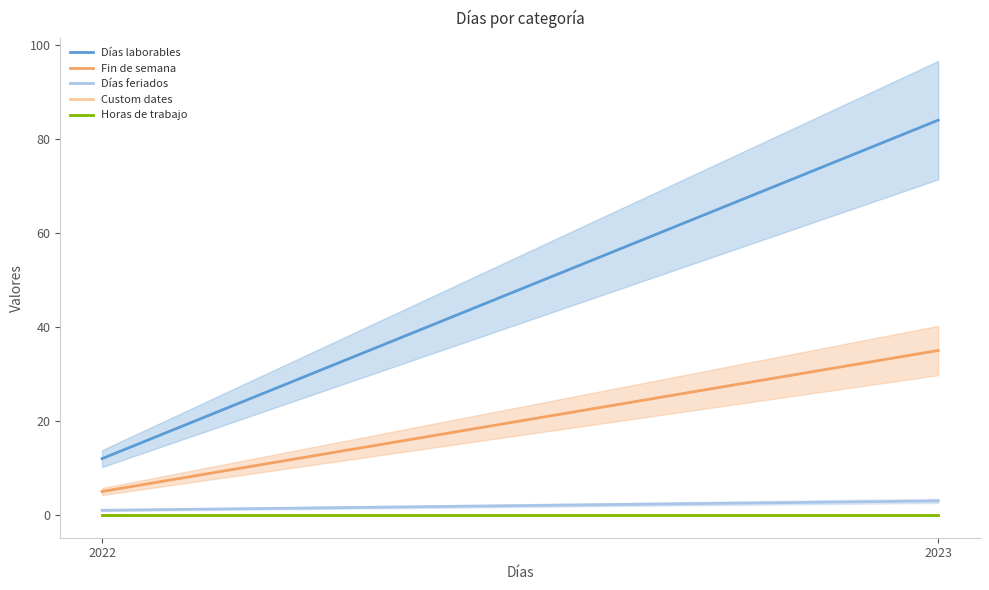

Reading left to right, what are all the values shown in this chart?

Días laborables: 12	84
Fin de semana: 5	35
Días feriados: 1	3
Custom dates: 0	0
Horas de trabajo: 0	0